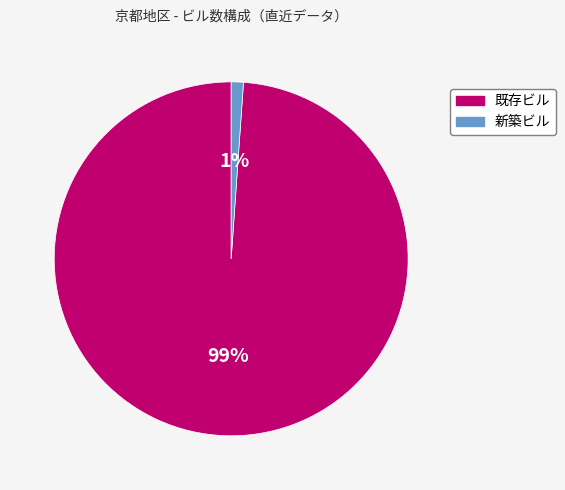

Rank the categories by value from highest to lowest.

既存ビル, 新築ビル